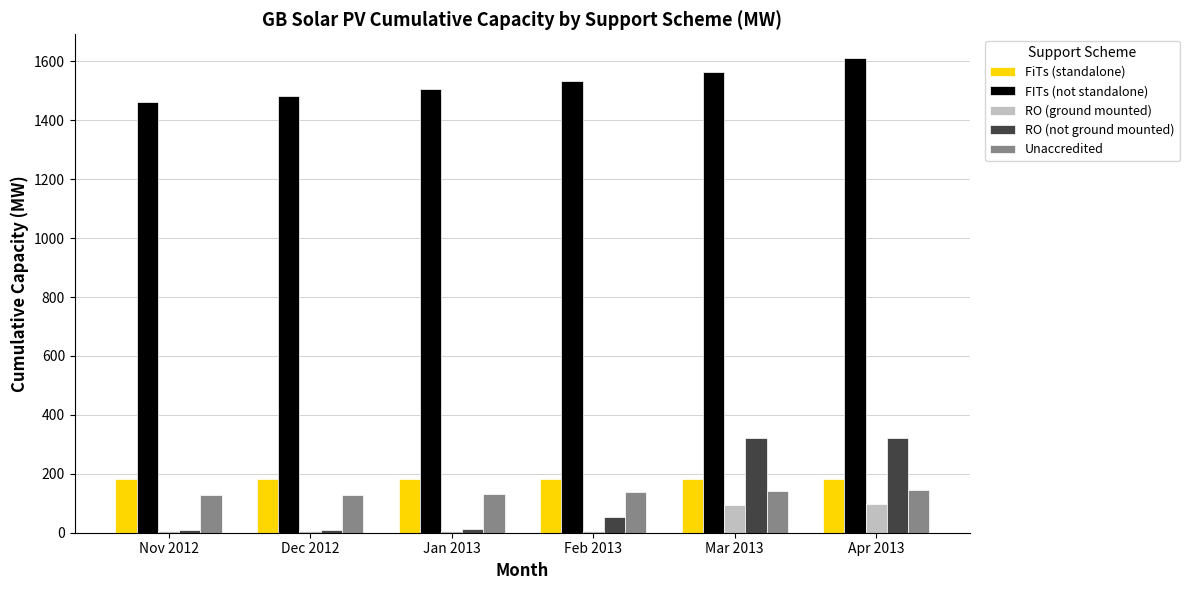

At how many categories does at least one series exceed 575?

6